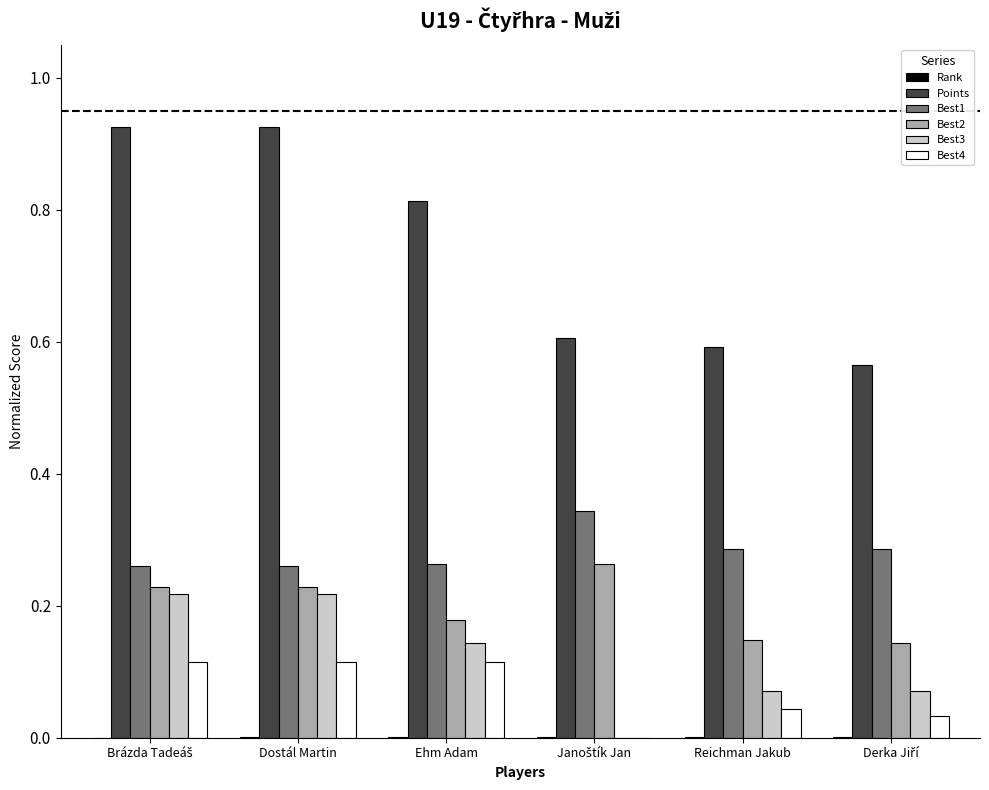

How many Points values are between 0 and 1?

6